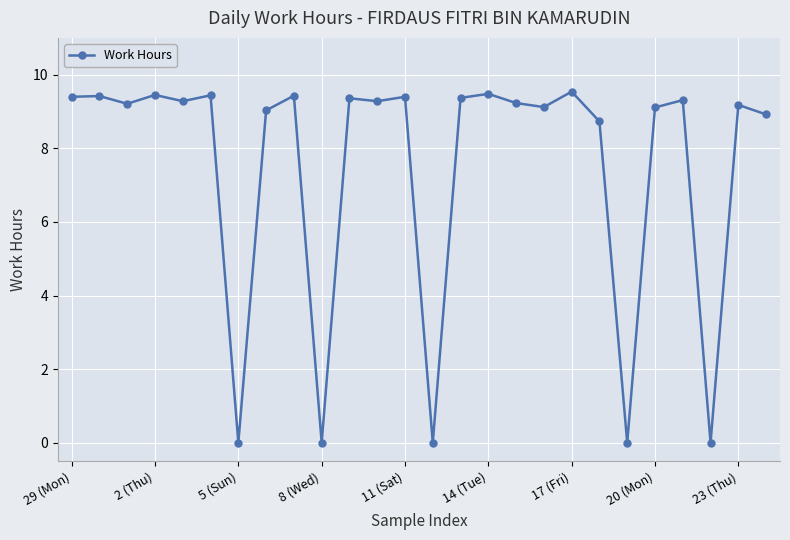

True or false: there are more than 1 points higher than both neighbors.

True